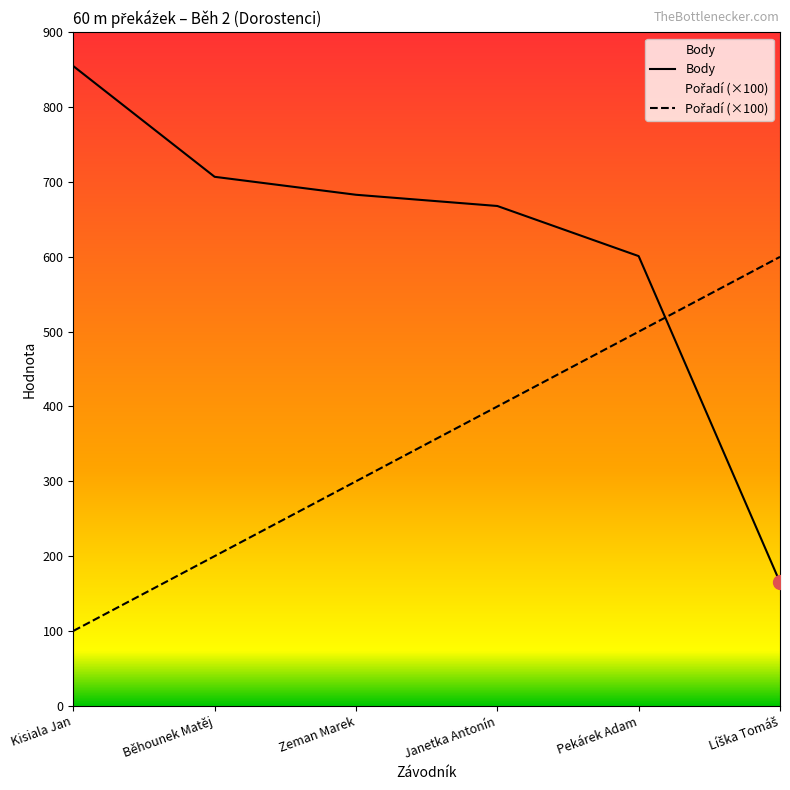

Between Janetka Antonín and Líška Tomáš, which series saw the biggest shift?

Body